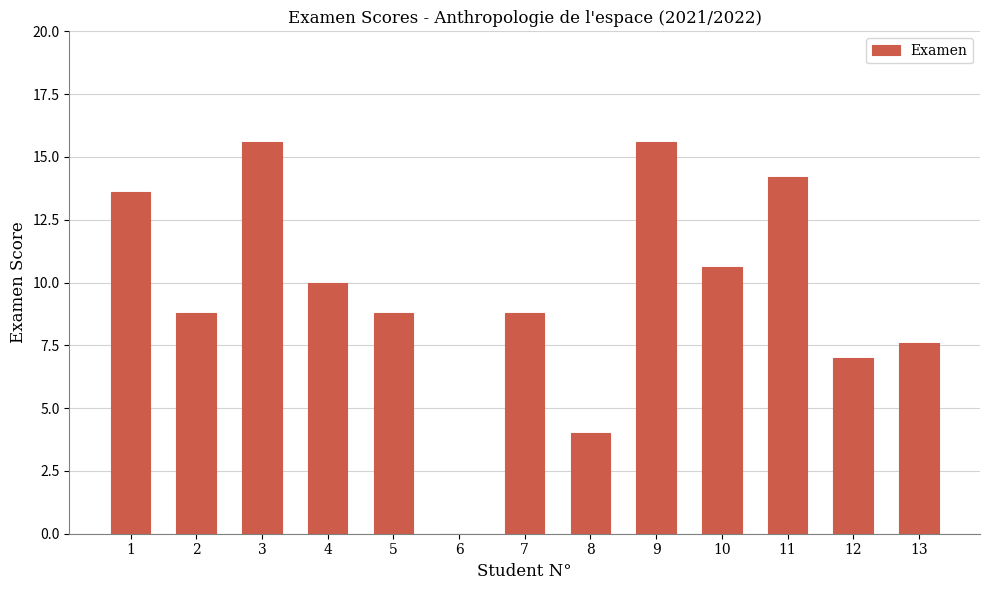

Is it true that the value at 7 is 8.8?

True